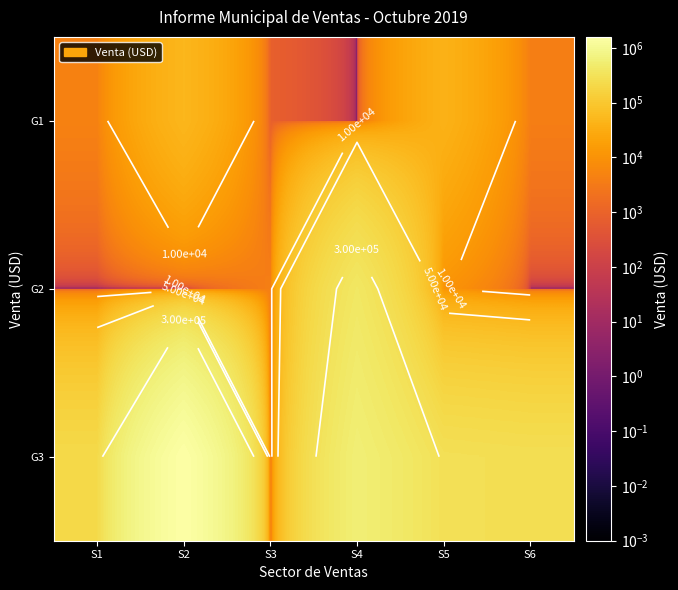

Which category has the lowest value in the G2 series?

S1